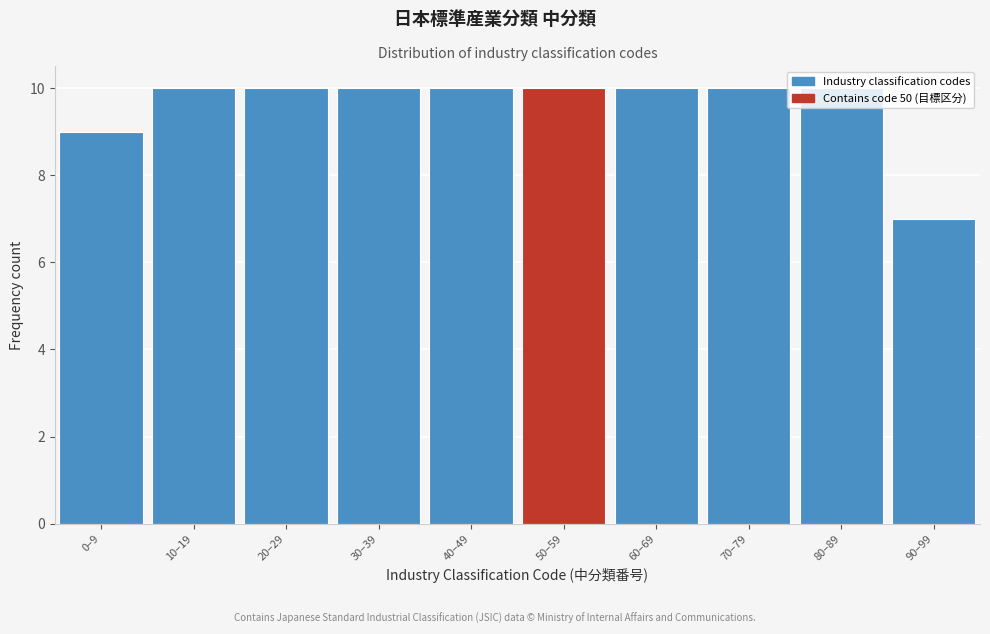

Is it true that the value at 60–69 is 16?

False